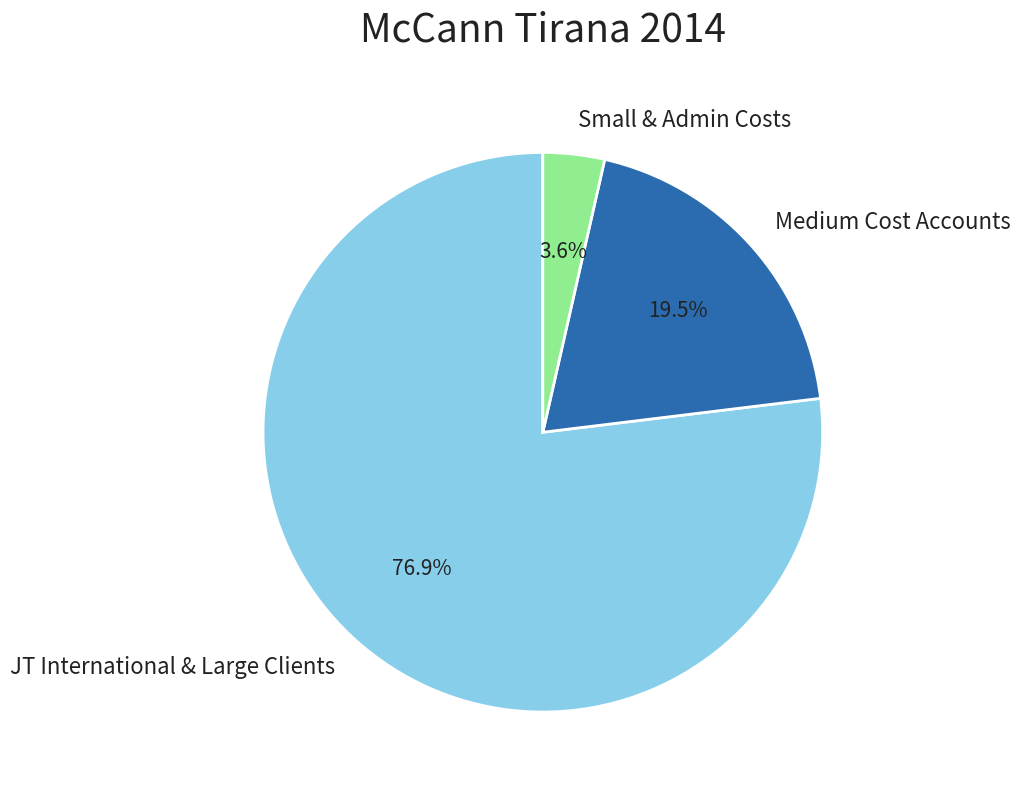

Which category has the smallest portion of the pie?

Small & Admin Costs